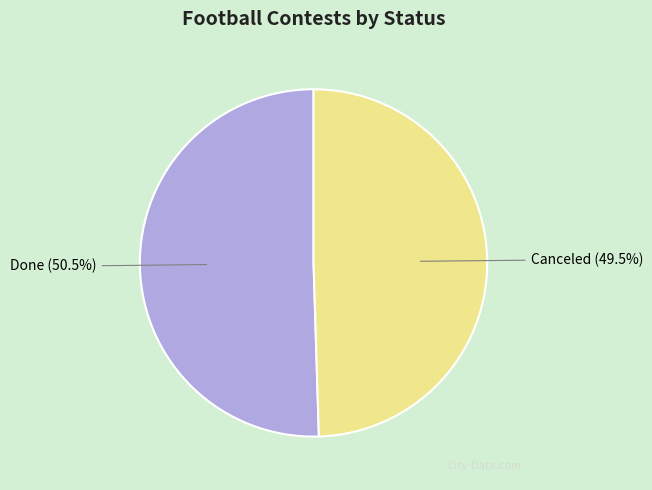

Between Canceled and Done, which is larger?

Done